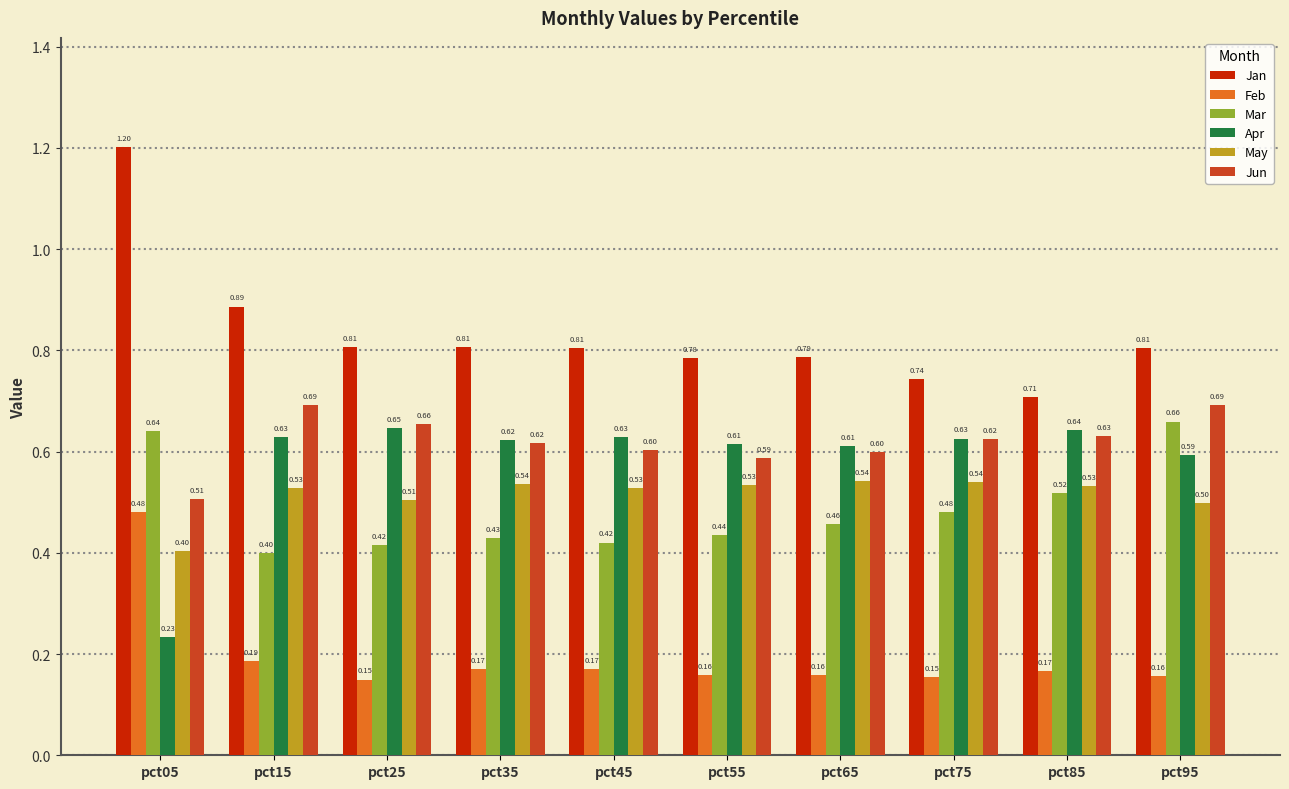

Does the chart contain stacked bars?

No